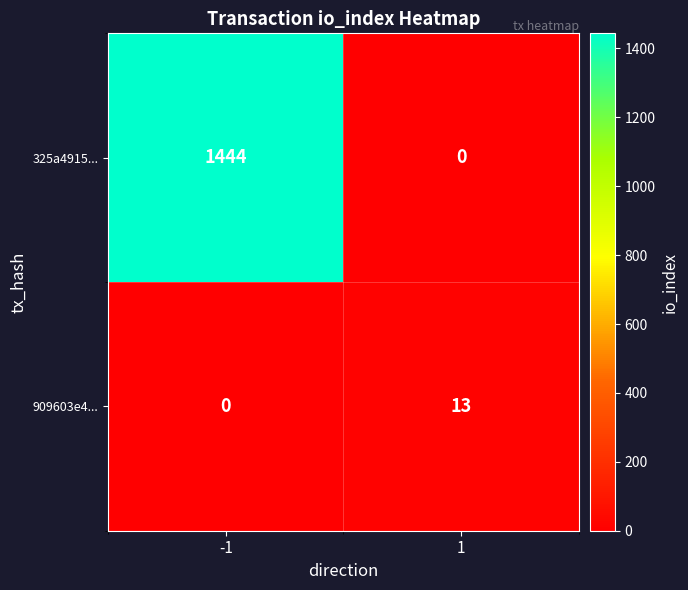

What value does the 909603e4... series have at 1, to the nearest 10?

10